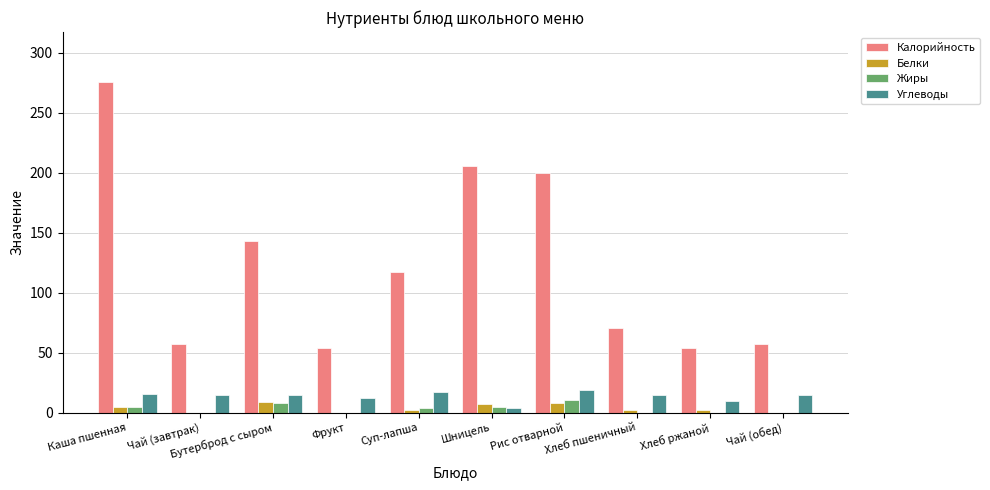

Is it true that Углеводы equals 15 at Хлеб пшеничный?

True